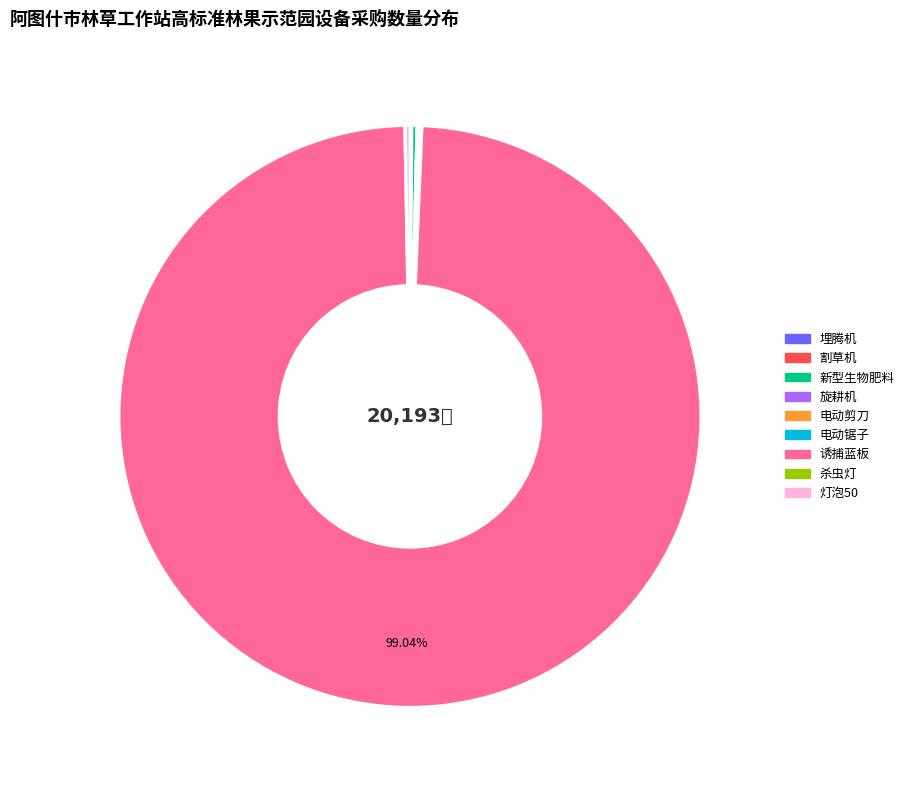

Is there any slice that represents more than half of the pie?

Yes